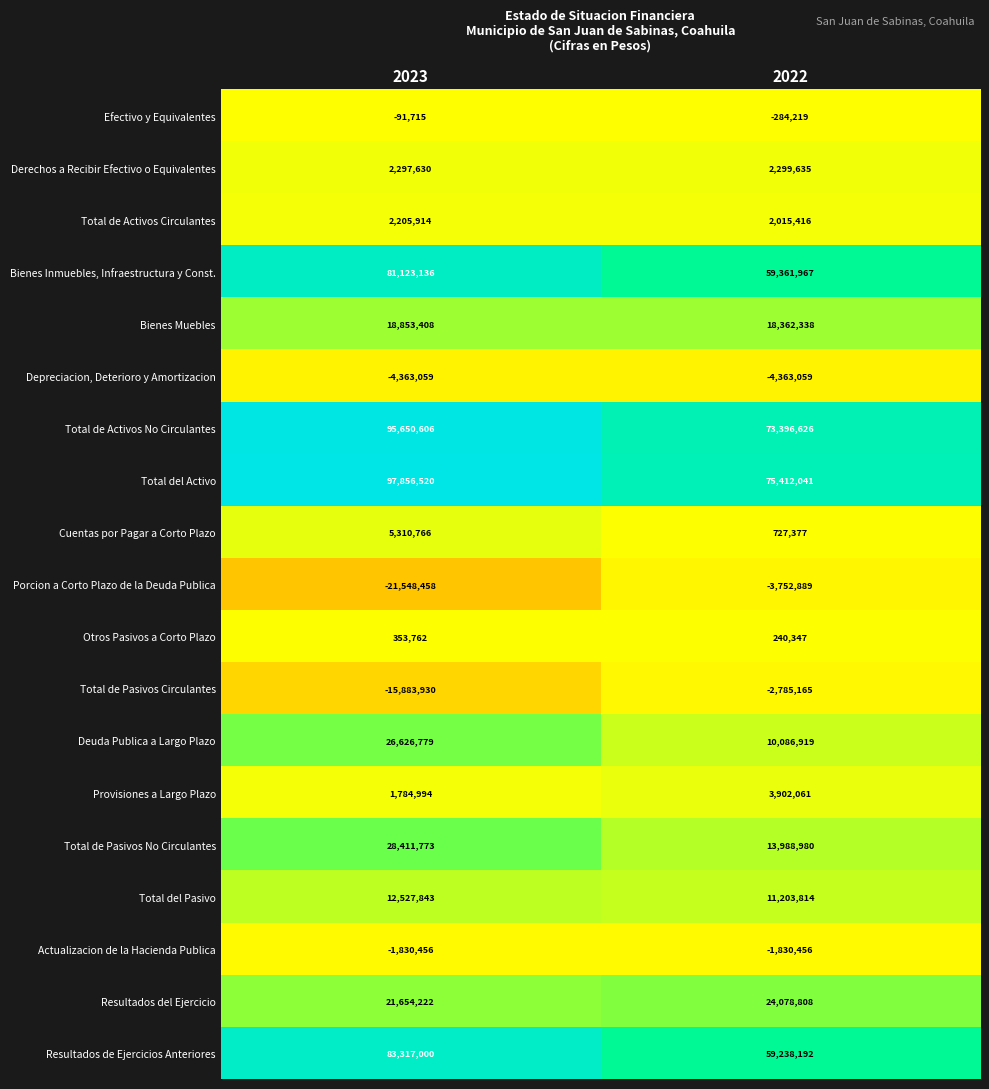

At how many categories does at least one series exceed 0?

2